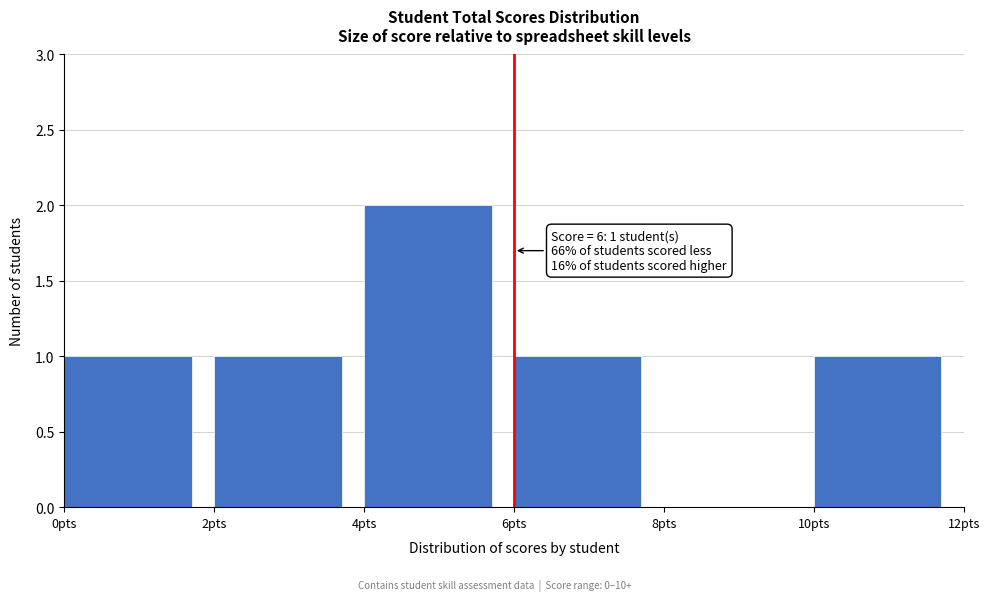

Over which range of the x-axis is the bar tallest?

4 to 6